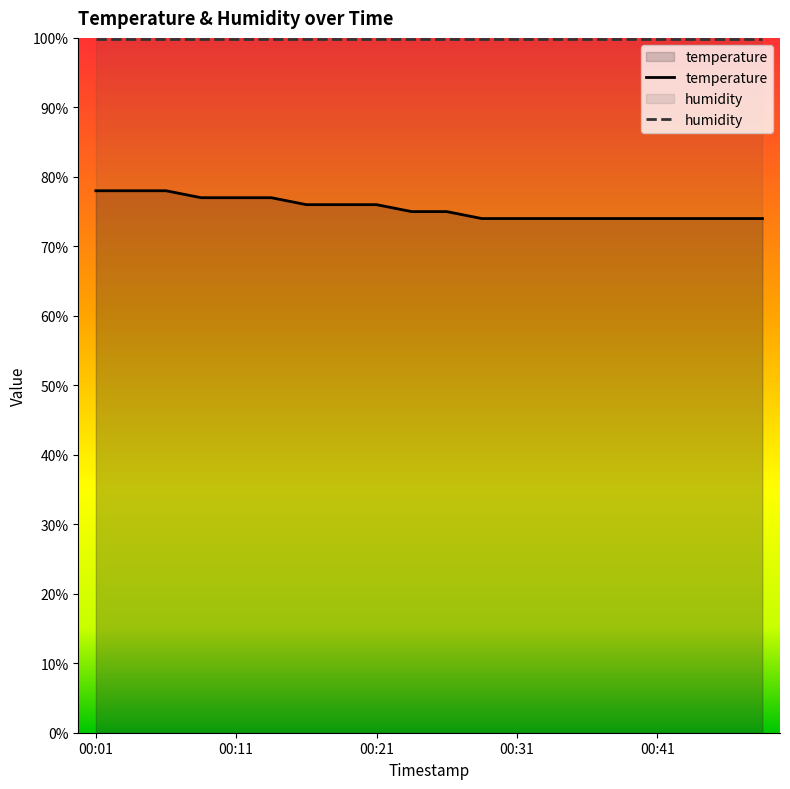

How many values are below 75?

9